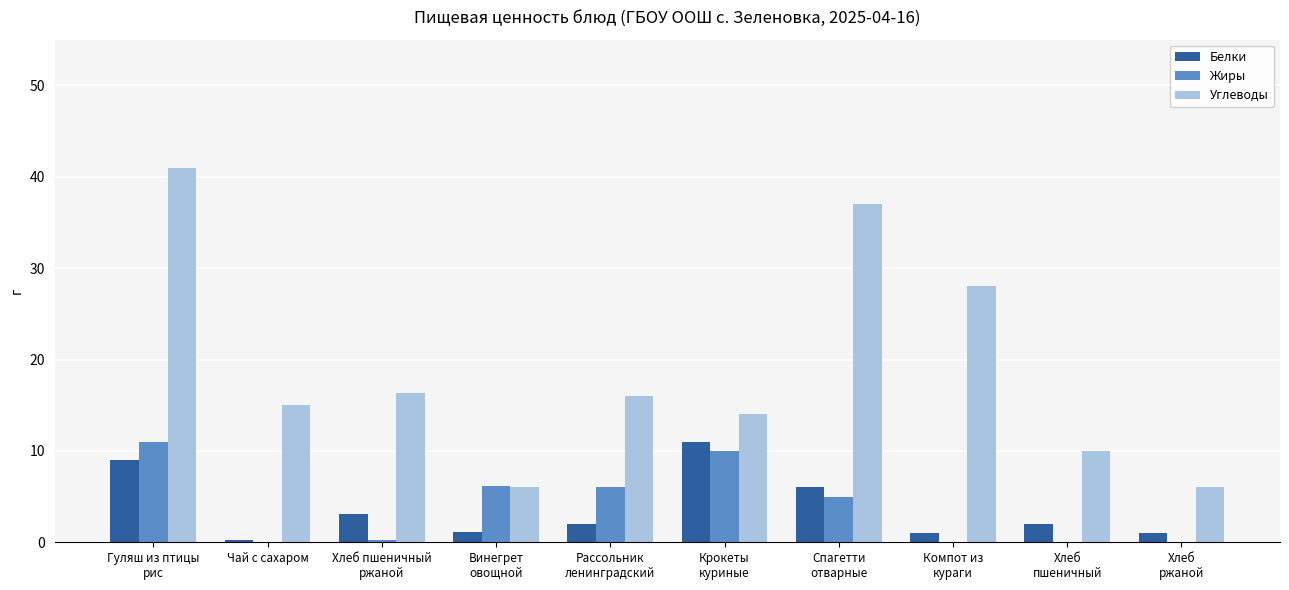

How many Углеводы values are between 10 and 28?

6